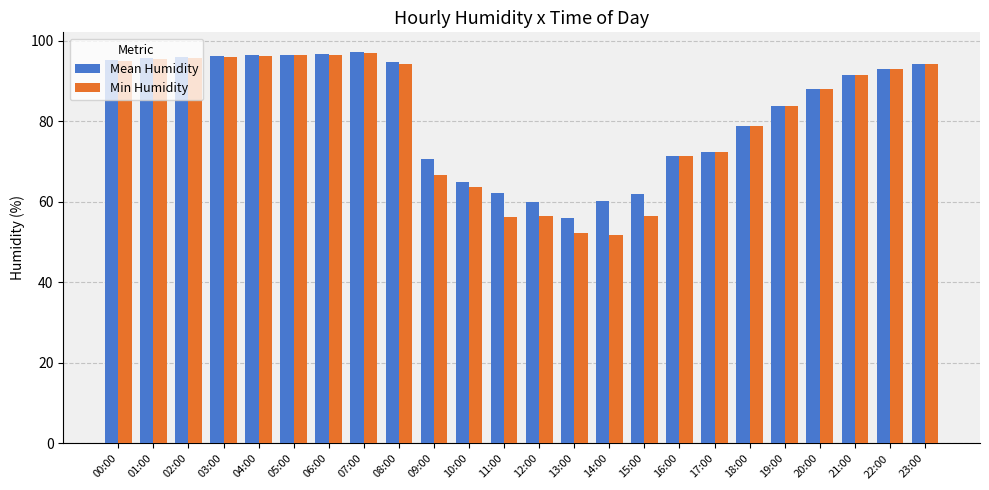

Is the value of Min Humidity at 04:00 greater than the value of Mean Humidity at 19:00?

Yes